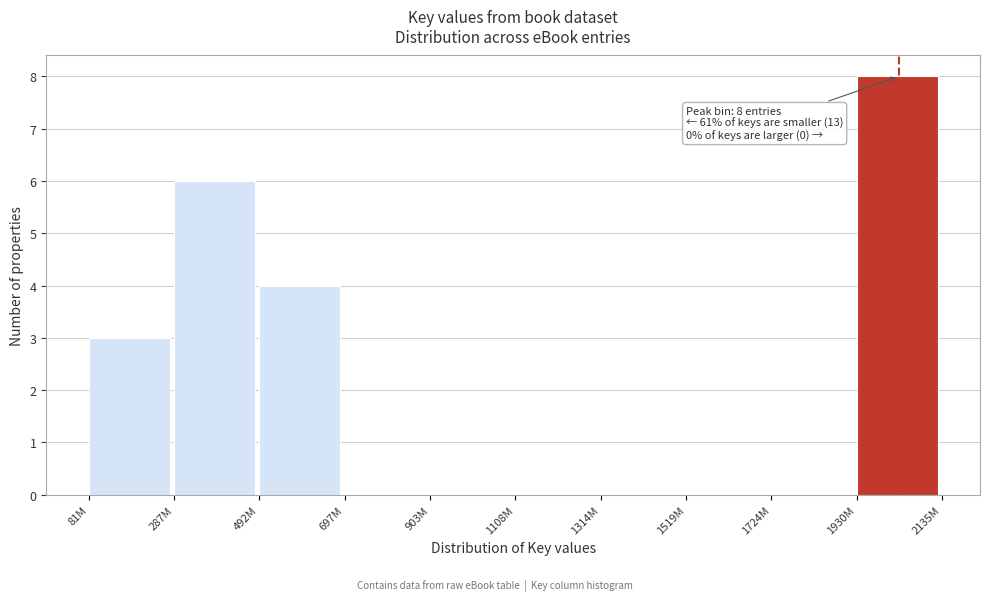

Reading right to left, what are all the values shown in this chart?

1930M=8	1724M=0	1519M=0	1314M=0	1108M=0	903M=0	697M=0	492M=4	287M=6	81M=3